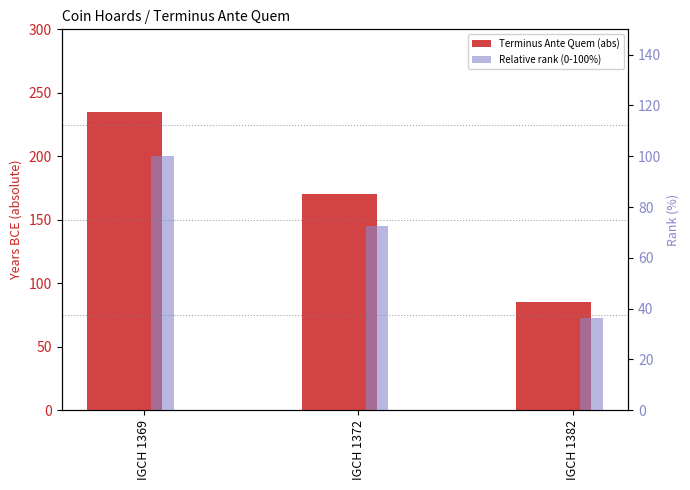

At which label does Terminus Ante Quem (abs) reach its minimum?

IGCH 1382